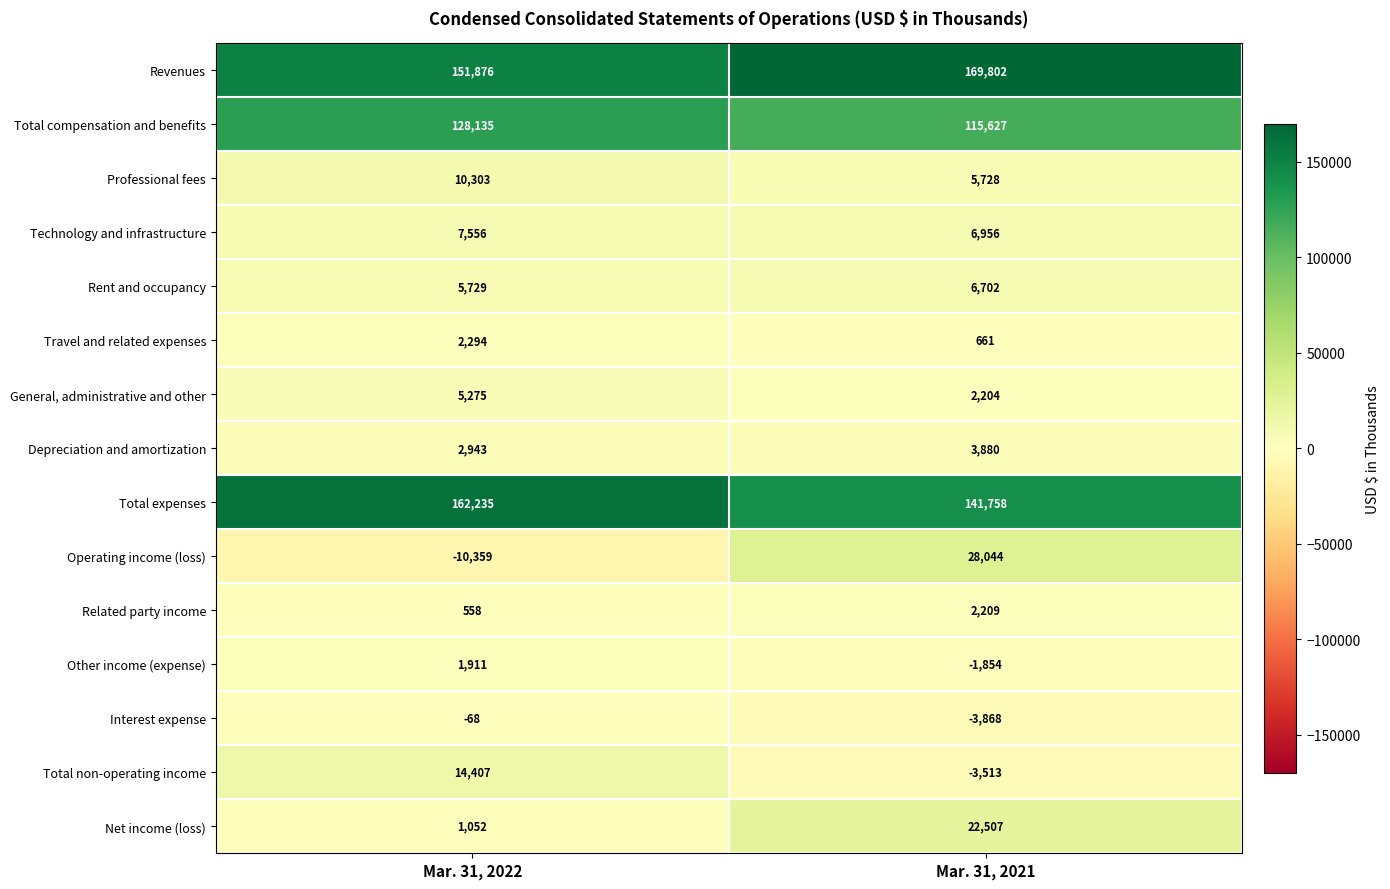

What is the total value across all series at Mar. 31, 2022?

483847